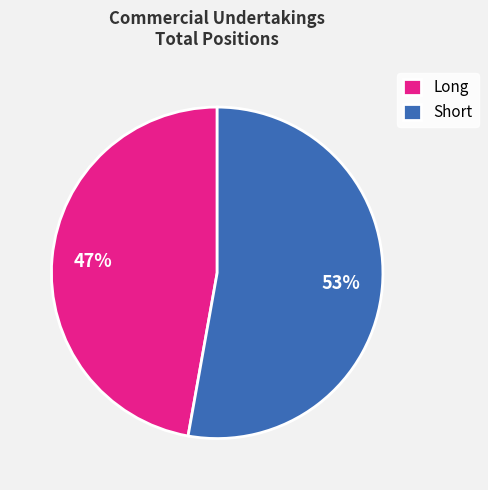

To the nearest percent, what percentage of the pie is Long?

47%